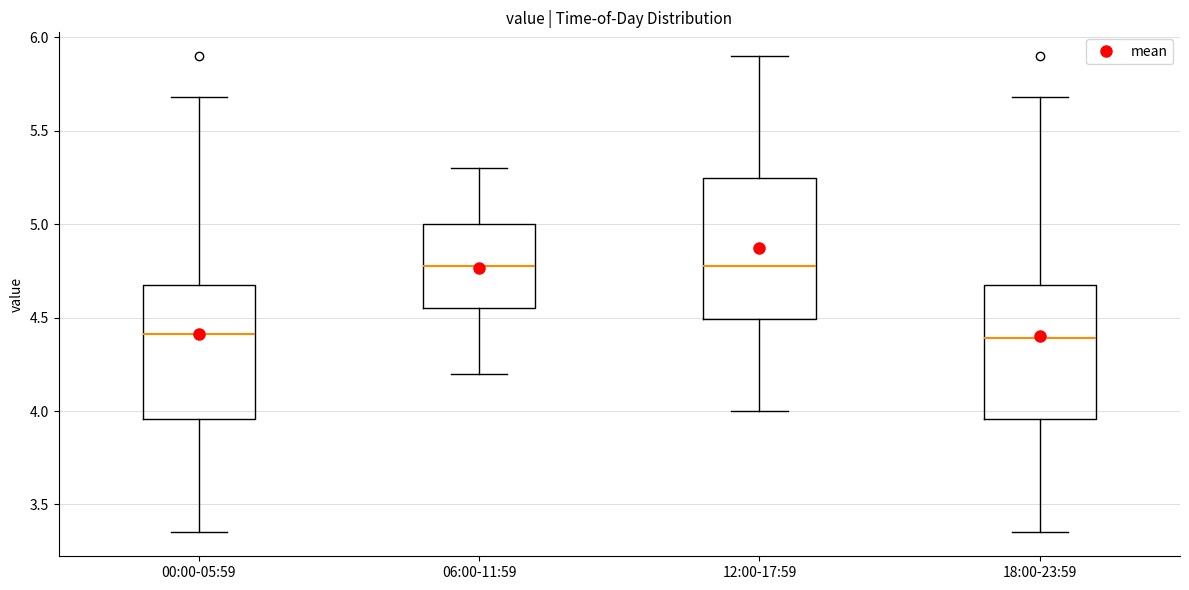

Reading left to right, transcribe this box plot: for each box, give where its median line is, the range the box spans, and where its two whiskers end, as read against the y-axis. The values are not printed on the chart, so give them approximately, as read against the axis.

00:00-05:59: median 4.40, box 3.95 to 4.70, whiskers 3.35 to 5.70
06:00-11:59: median 4.80, box 4.55 to 5.00, whiskers 4.20 to 5.30
12:00-17:59: median 4.80, box 4.50 to 5.25, whiskers 4.00 to 5.90
18:00-23:59: median 4.40, box 3.95 to 4.70, whiskers 3.35 to 5.70